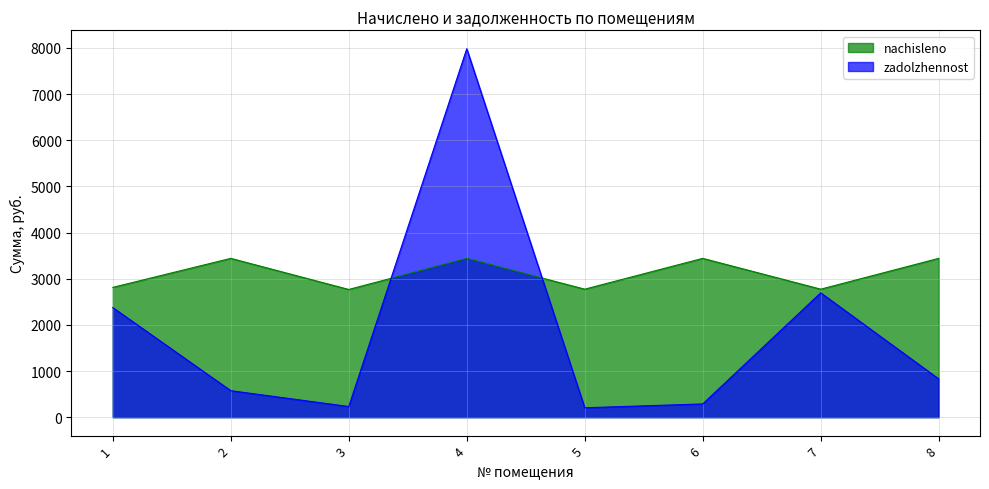

Is the value of nachisleno at 8 greater than the value of zadolzhennost at 1?

Yes